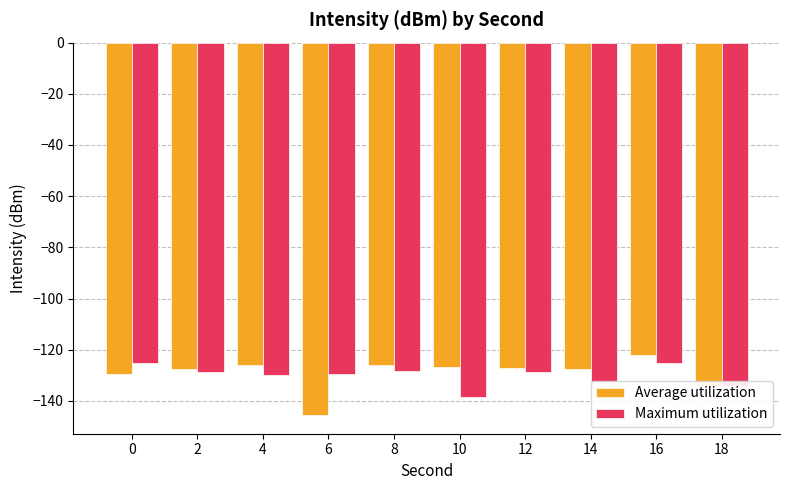

What is the highest value of the Maximum utilization series?

-125.1